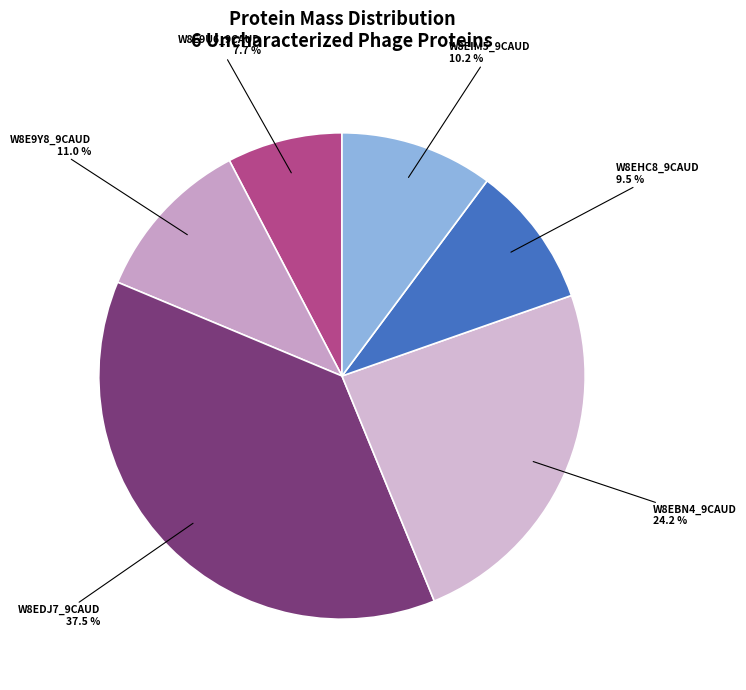

How many segments does this pie chart have?

6